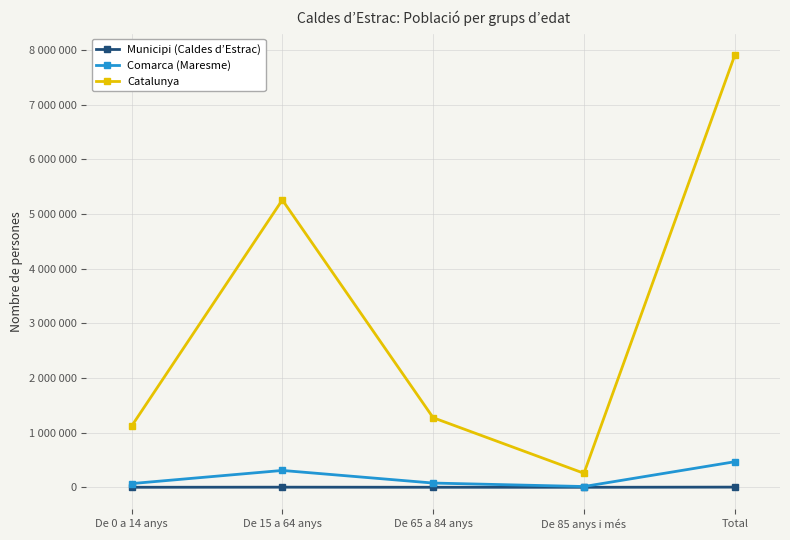

At which category is the sum across all series the highest?

Total